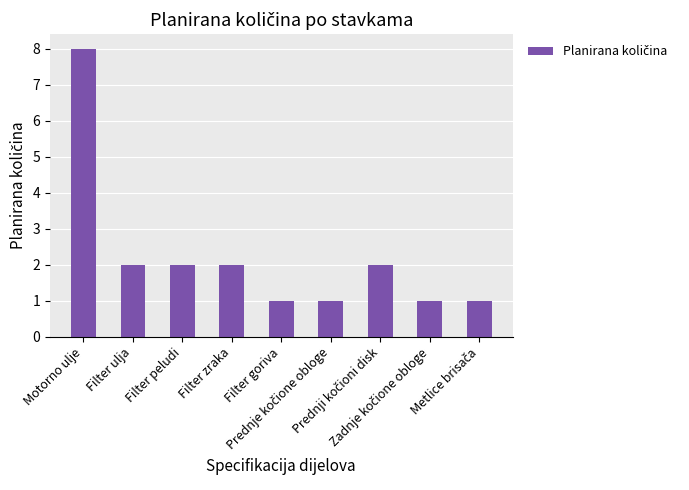

Reading left to right, transcribe all the data shown in this chart.

8	2	2	2	1	1	2	1	1